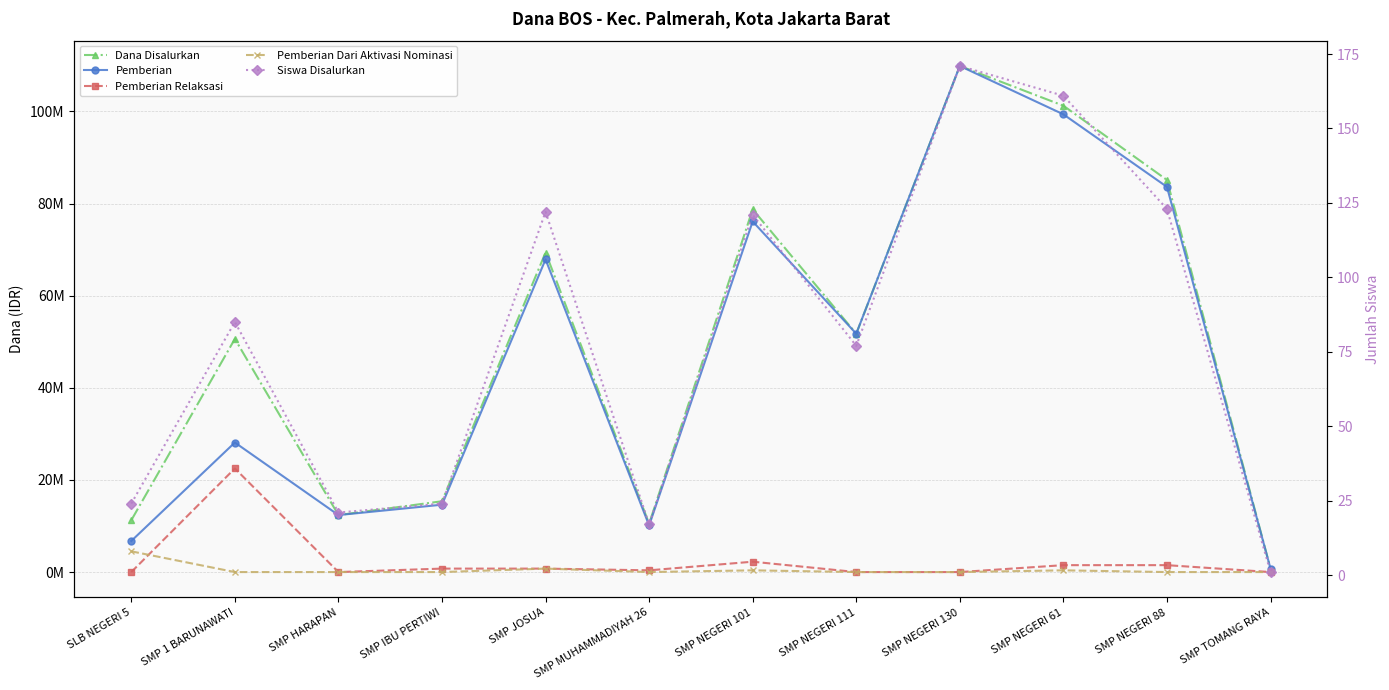

What position from the left is SMP TOMANG RAYA?

12